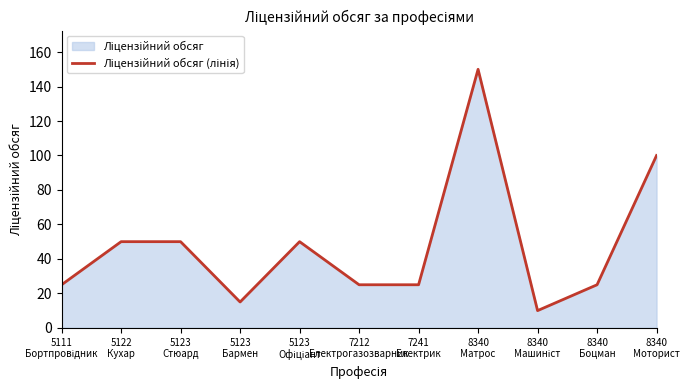

How many points are lower than both their immediate neighbors (excluding endpoints)?

2